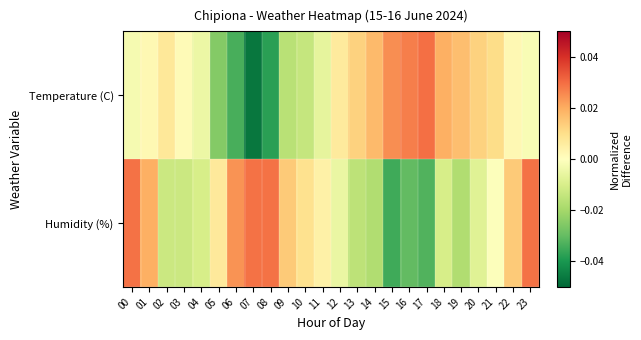

List the series in order of their overall mean, lowest first.

Temperature (C), Humidity (%)